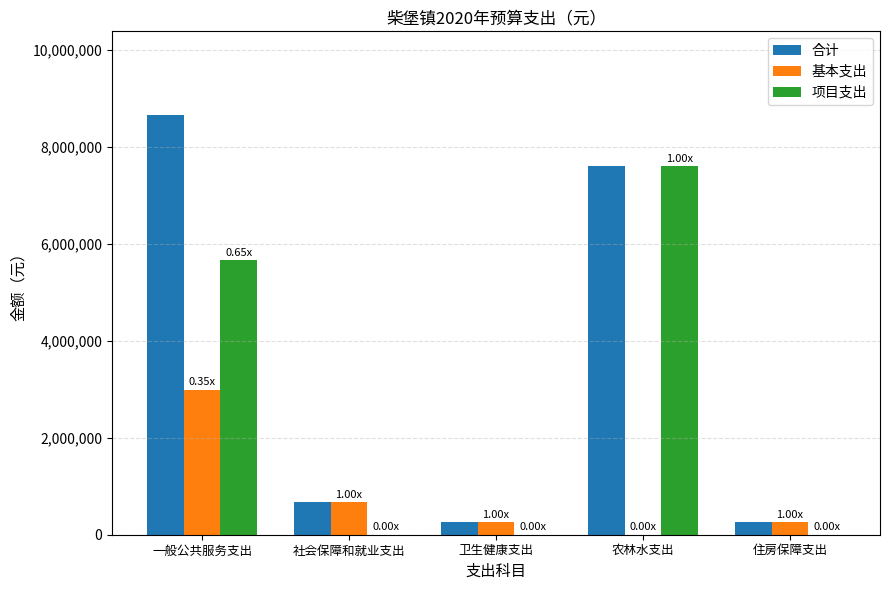

Are the bars horizontal?

No